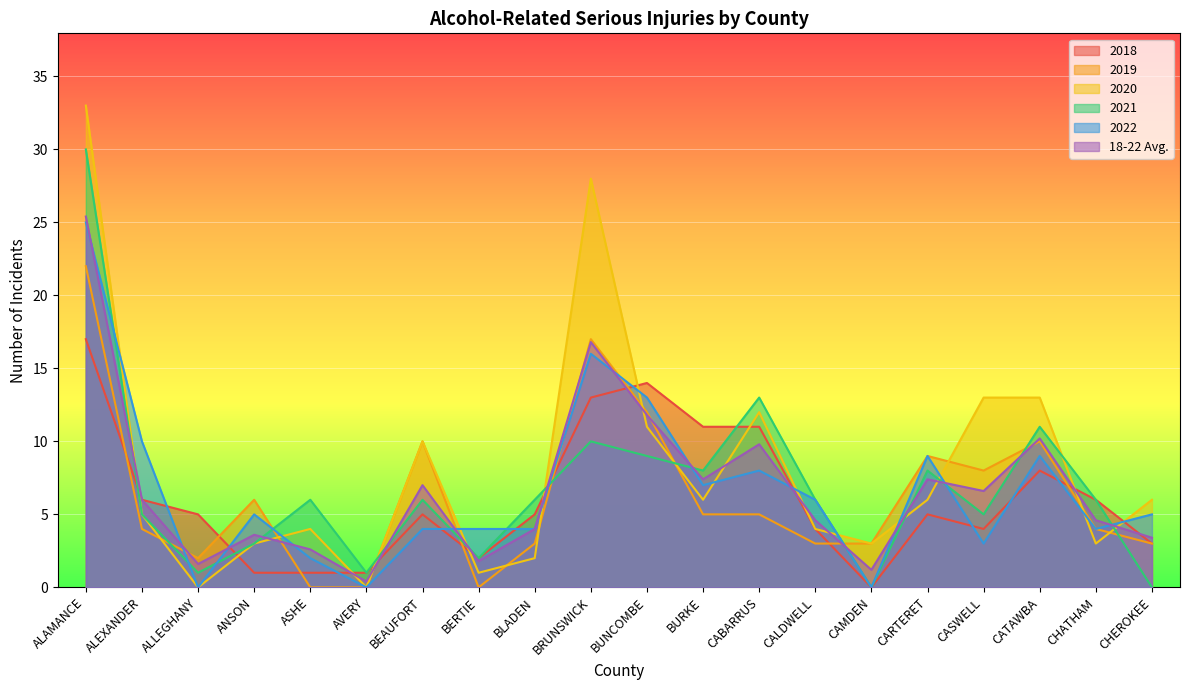

Which label corresponds to the smallest value in the chart?

CAMDEN